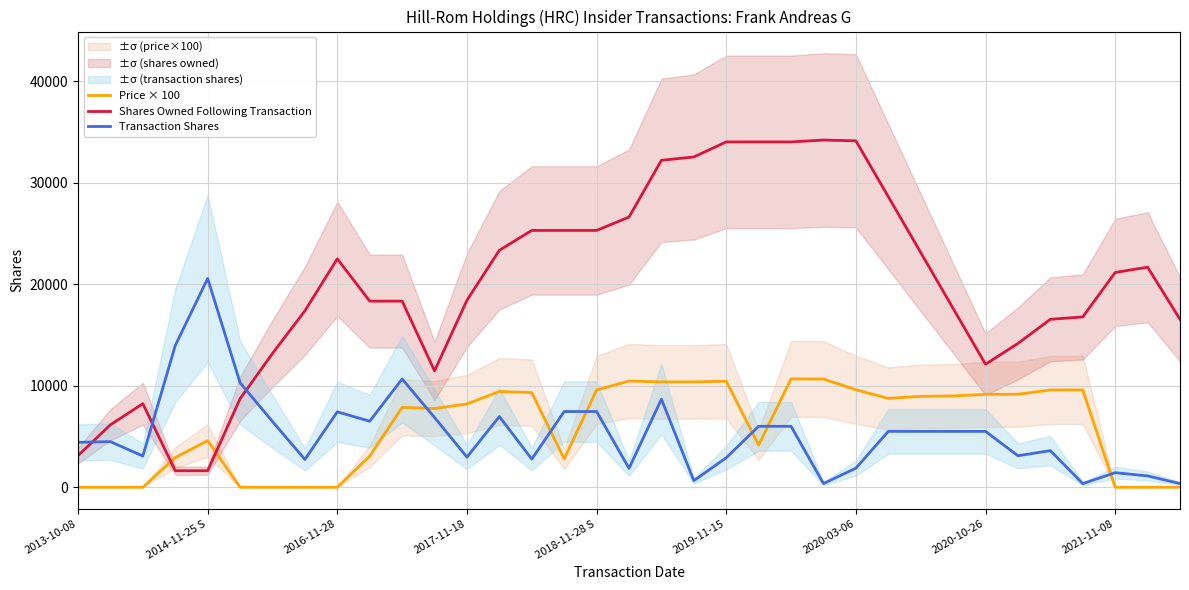

What is the average value of the Transaction Shares series?

5295.5